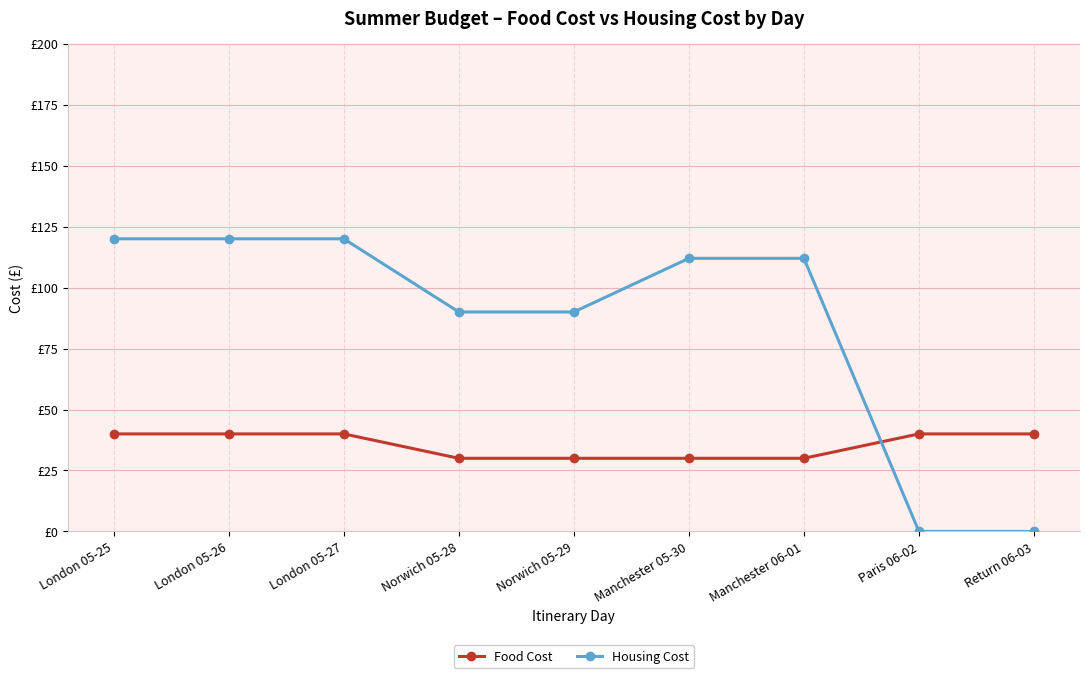

What position from the left is Manchester 06-01?

7